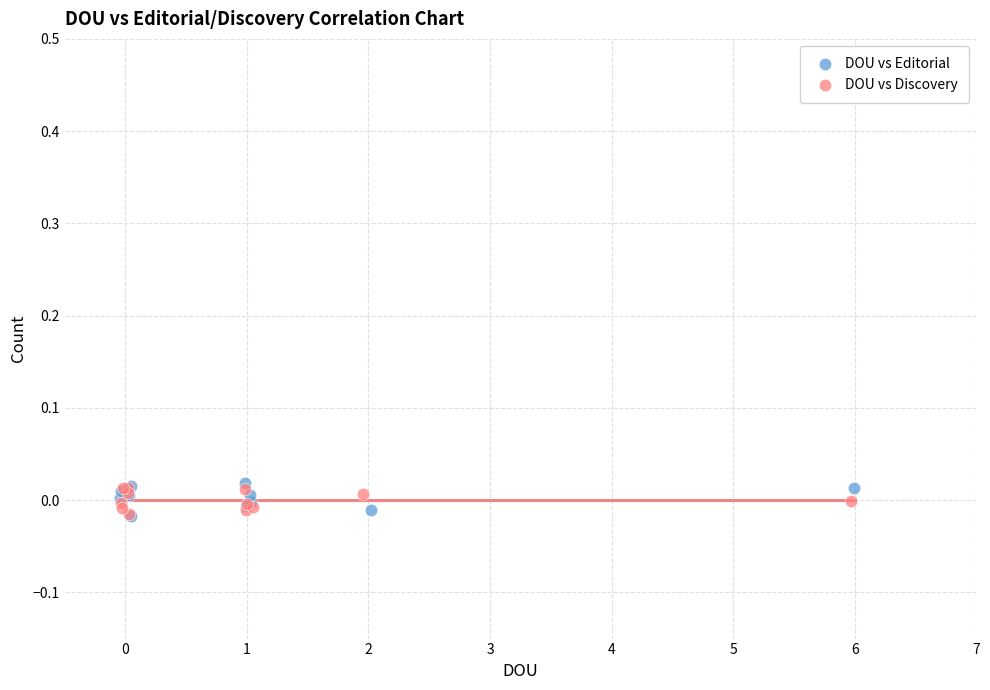

What are all the series names shown in the legend?

DOU vs Editorial, DOU vs Discovery